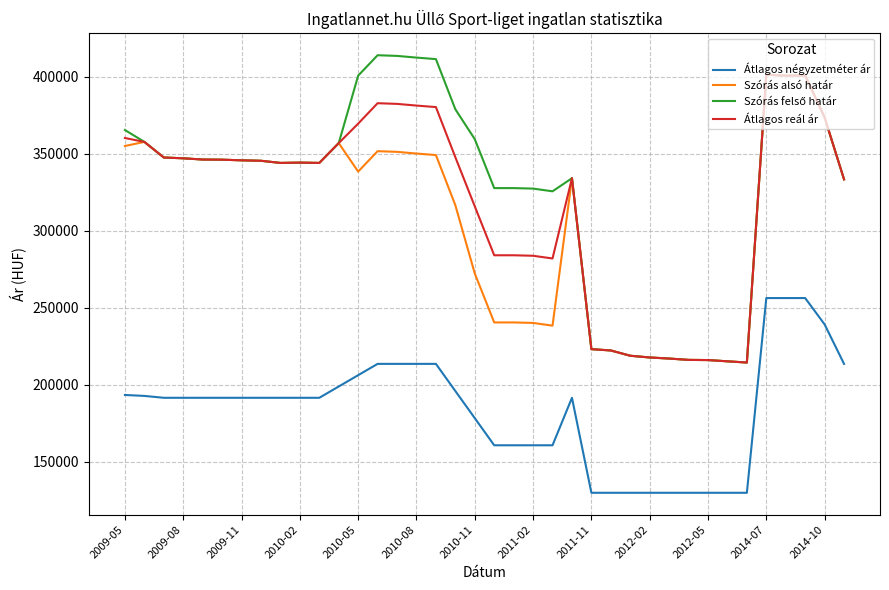

What is the minimum value for Szórás alsó határ?

214553